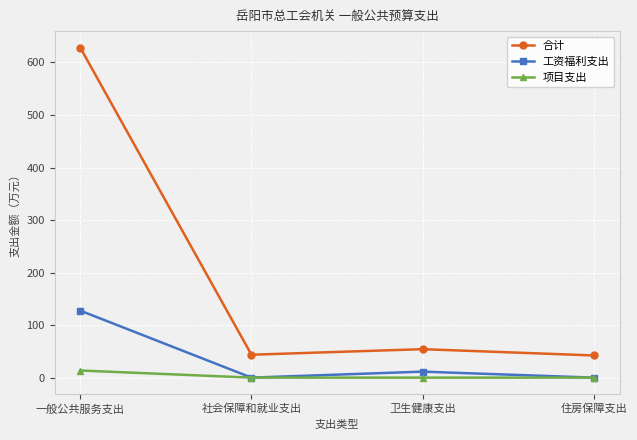

How many distinct data groups are displayed?

3